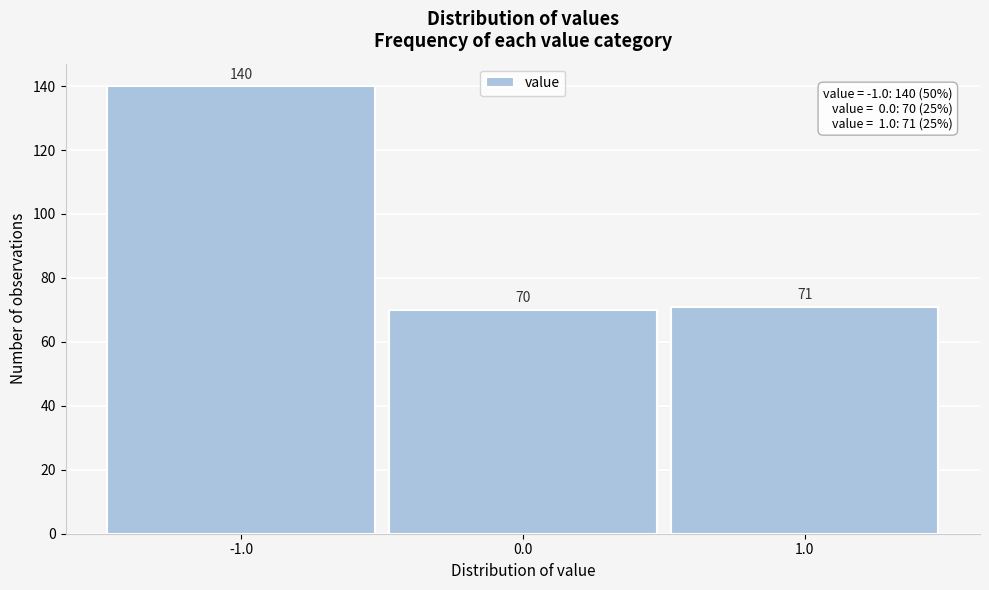

Reading left to right, transcribe this chart: for each bar, give the range it covers on the x-axis and its height.

-1.5 to -0.5: 140
-0.5 to 0.5: 70
0.5 to 1.5: 71